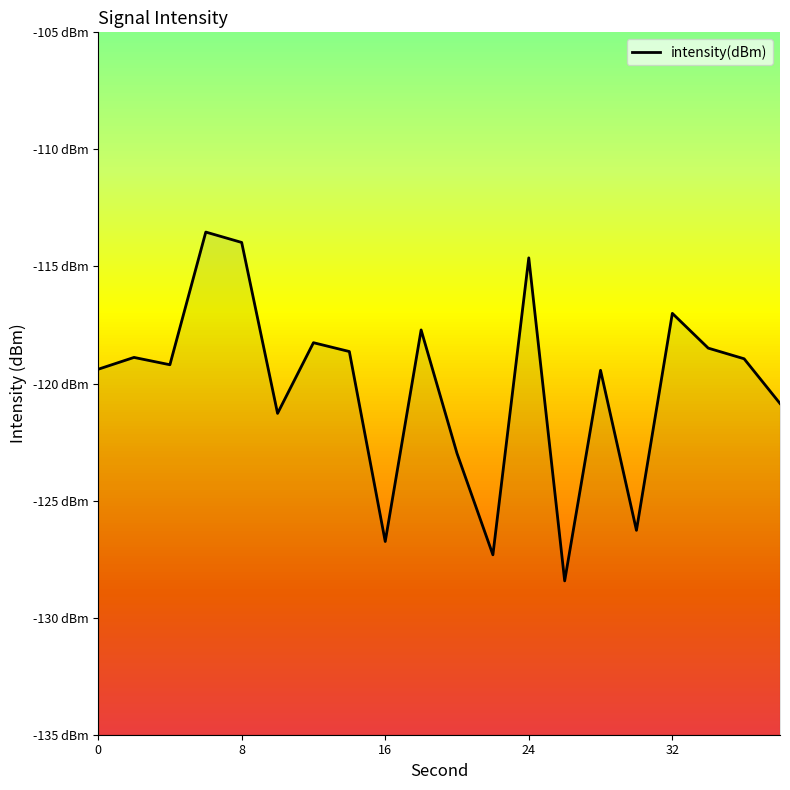

How many interior local valleys (lower than both neighbors) does the data have?

6